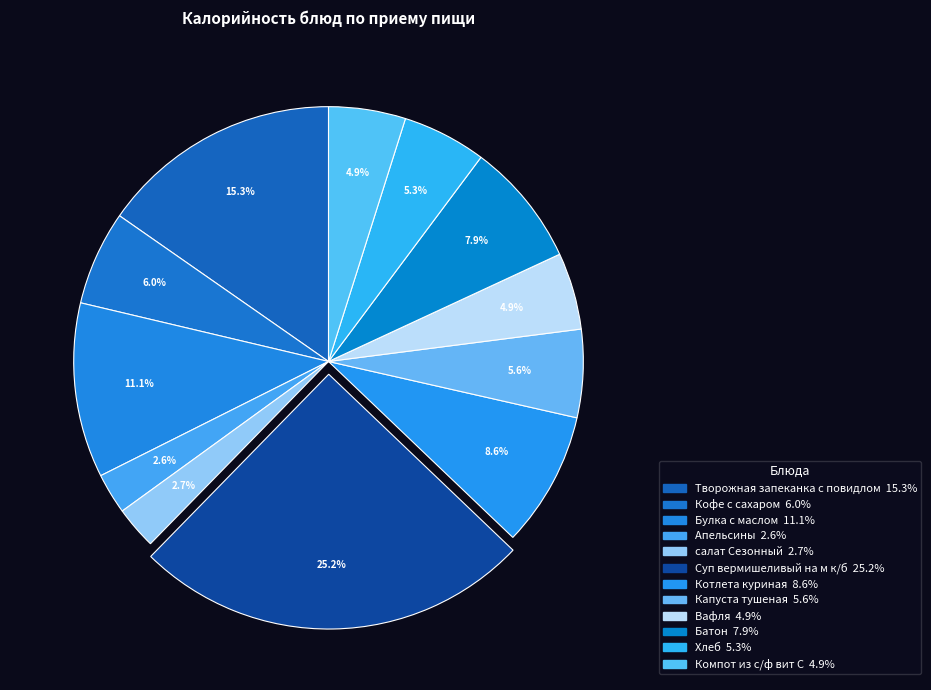

True or false: Булка с маслом accounts for 11% of the total.

True